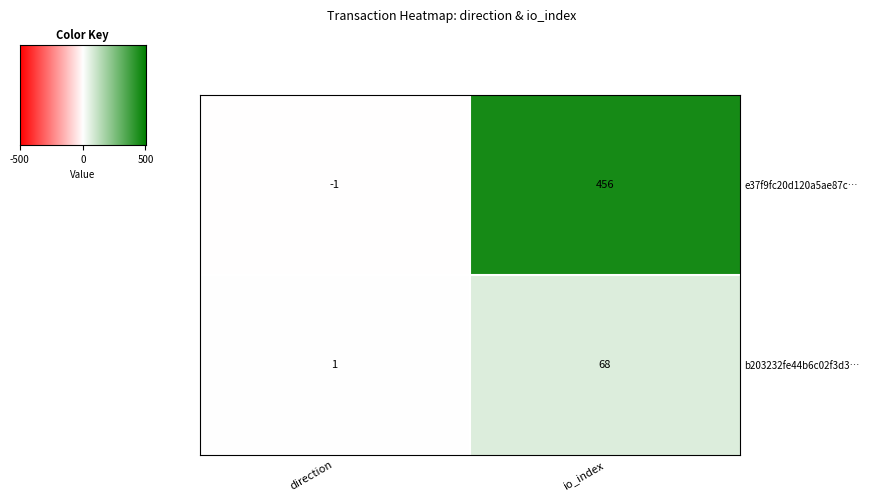

Rank the categories by b203232fe44b6c02f3d3… value from highest to lowest.

io_index, direction